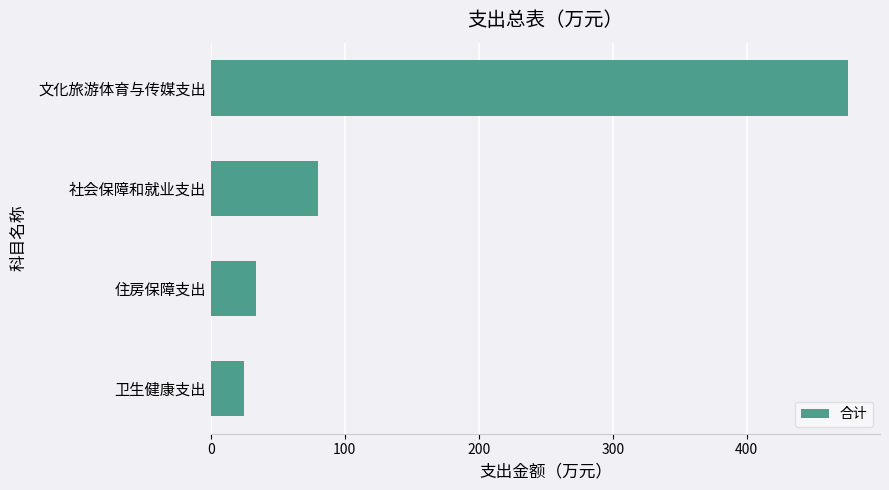

List the labels in order of value, smallest first.

卫生健康支出, 住房保障支出, 社会保障和就业支出, 文化旅游体育与传媒支出